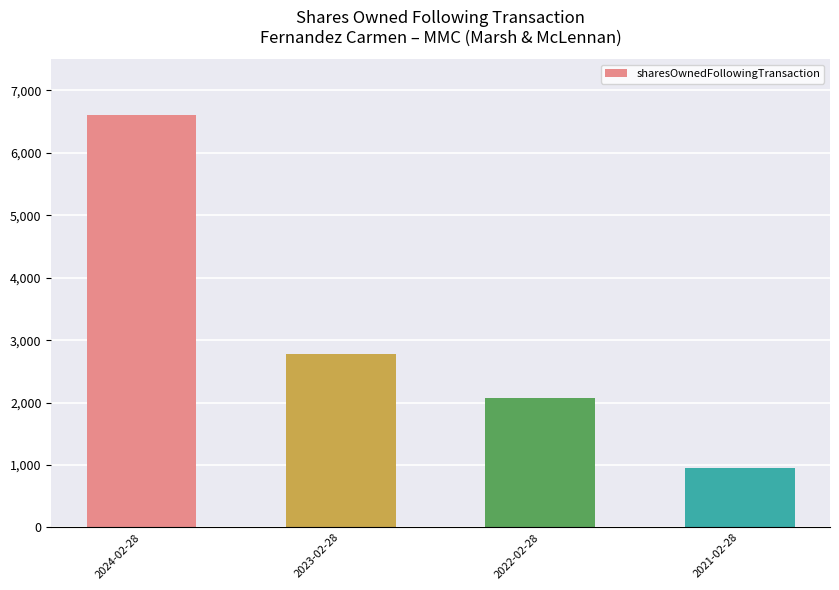

What is the change in value from 2023-02-28 to 2021-02-28?

-1830